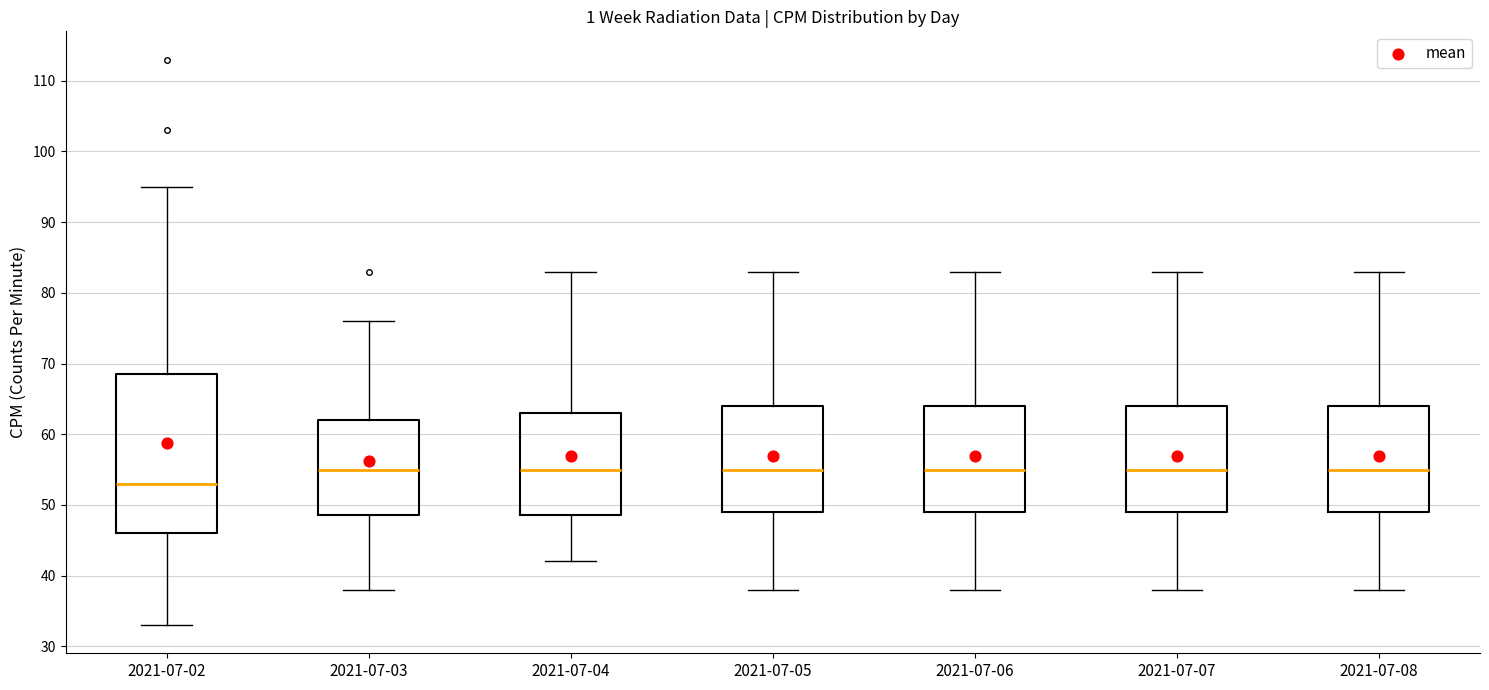

Reading left to right, read every box against the y-axis: the position of its median line, the range the box covers, and the ends of its whiskers. The values are not printed on the chart, so give them approximately, as read against the axis.

2021-07-02: median 53, box 46 to 69, whiskers 33 to 95
2021-07-03: median 55, box 49 to 62, whiskers 38 to 76
2021-07-04: median 55, box 49 to 63, whiskers 42 to 83
2021-07-05: median 55, box 49 to 64, whiskers 38 to 83
2021-07-06: median 55, box 49 to 64, whiskers 38 to 83
2021-07-07: median 55, box 49 to 64, whiskers 38 to 83
2021-07-08: median 55, box 49 to 64, whiskers 38 to 83